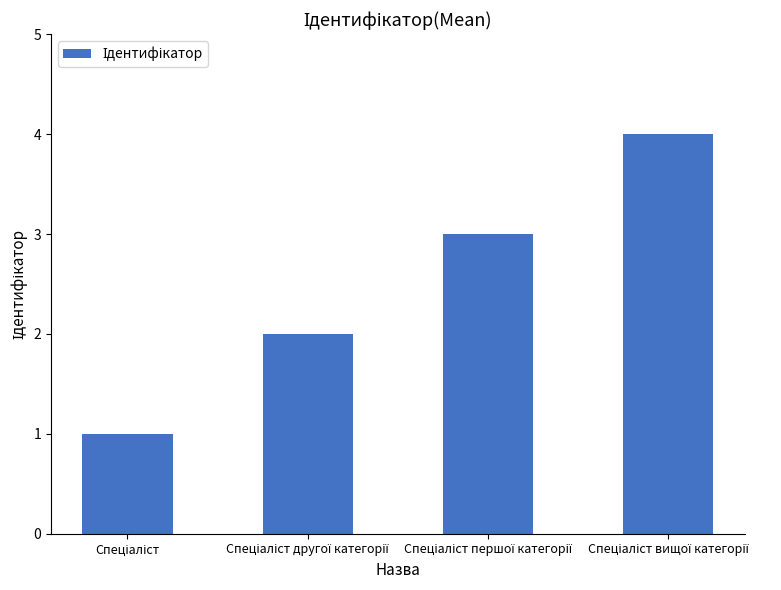

Reading left to right, transcribe all the data shown in this chart.

1	2	3	4